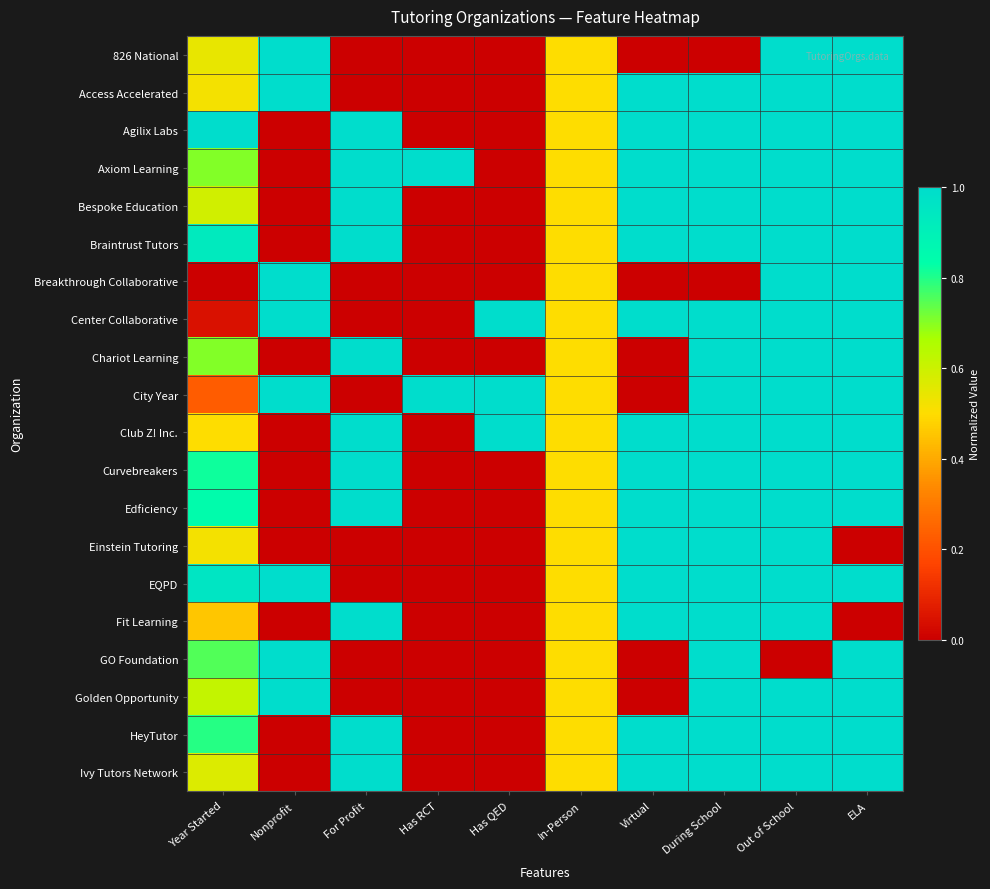

How many series are shown in this chart?

20